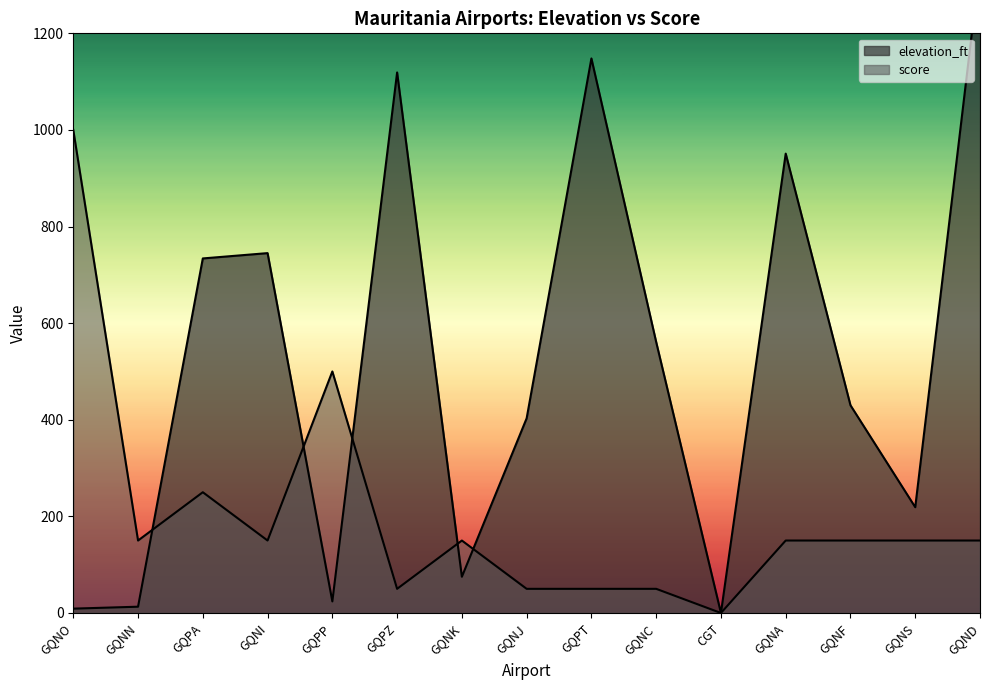

What is the difference between the maximum and second lowest values in the elevation_ft series?

1333